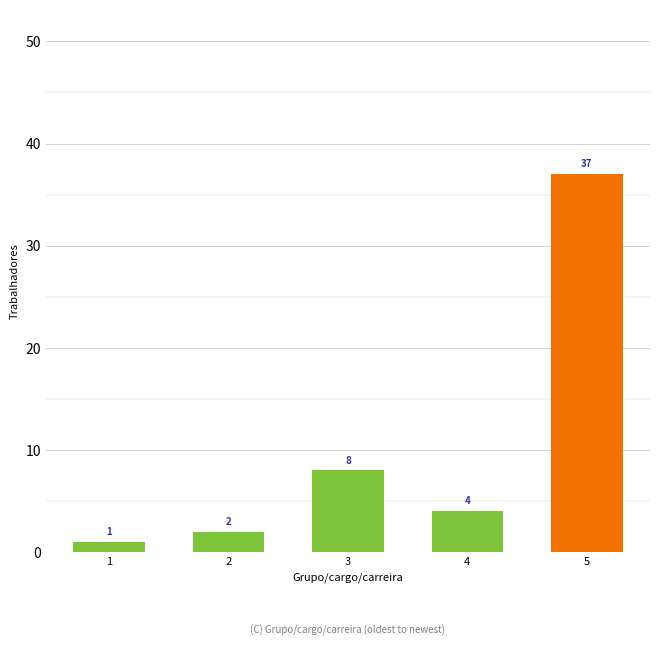

Which has a higher value, 2 or 1?

2